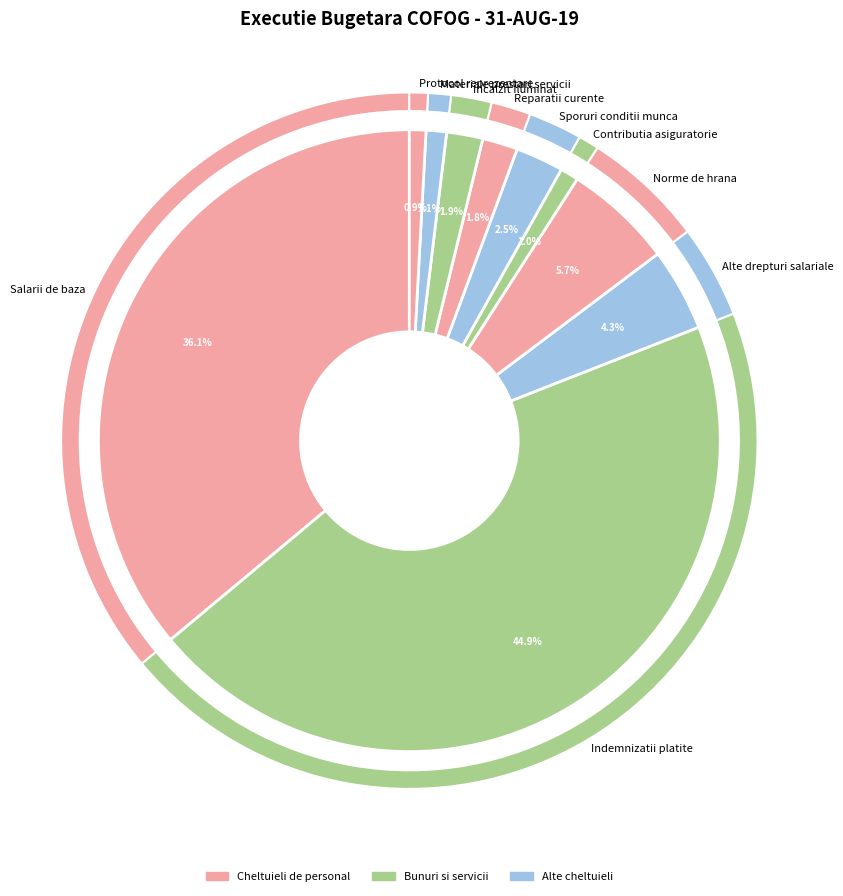

Count the number of slices in the pie.

10